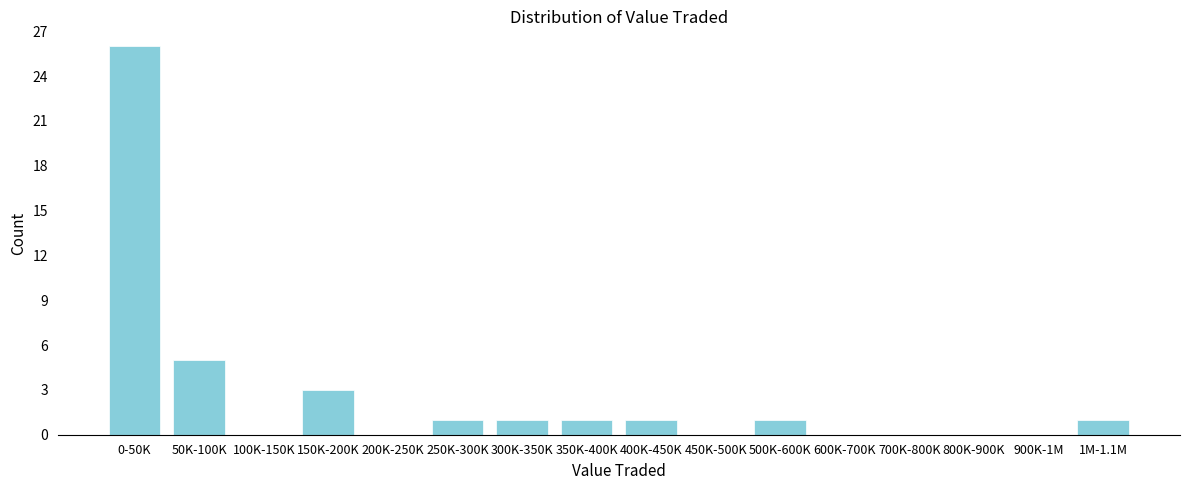

Reading left to right, extract all data points from this chart.

0-50K=26	50K-100K=5	100K-150K=0	150K-200K=3	200K-250K=0	250K-300K=1	300K-350K=1	350K-400K=1	400K-450K=1	450K-500K=0	500K-600K=1	600K-700K=0	700K-800K=0	800K-900K=0	900K-1M=0	1M-1.1M=1